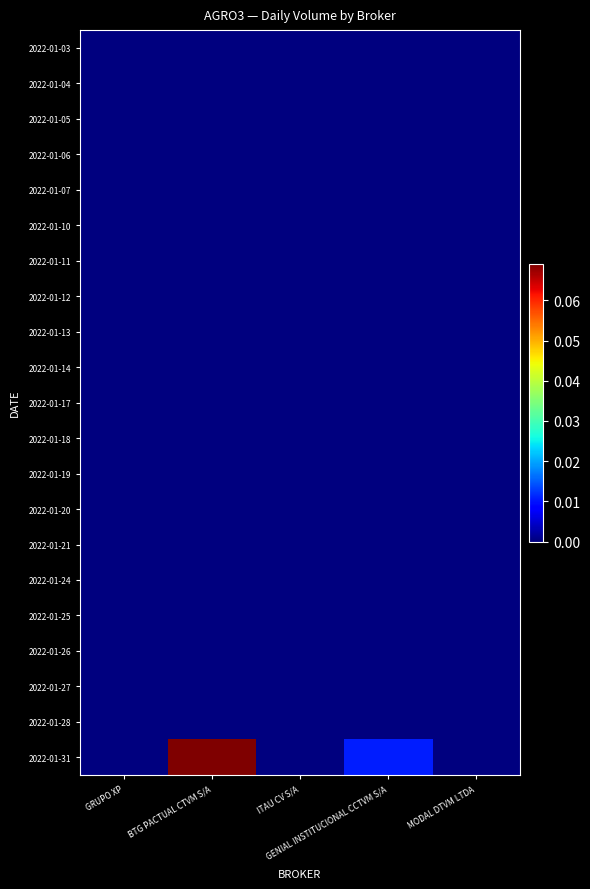

Which series has the widest spread of values?

2022-01-31